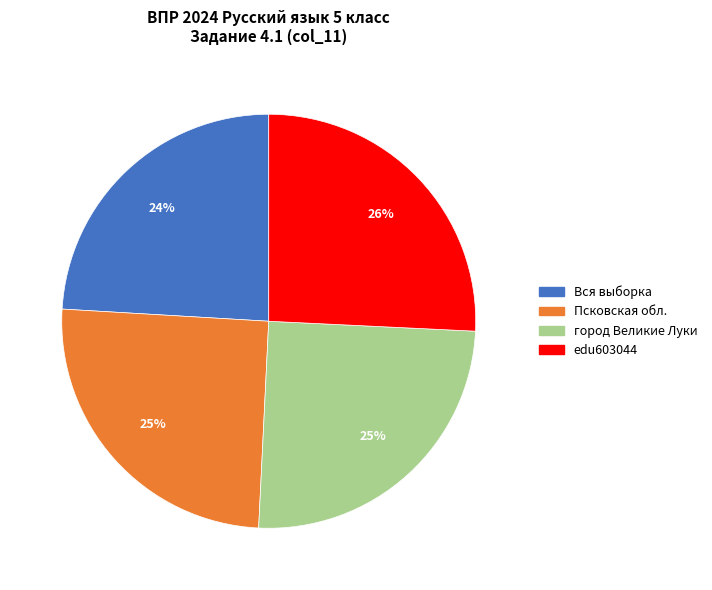

Is there any slice that represents more than half of the pie?

No